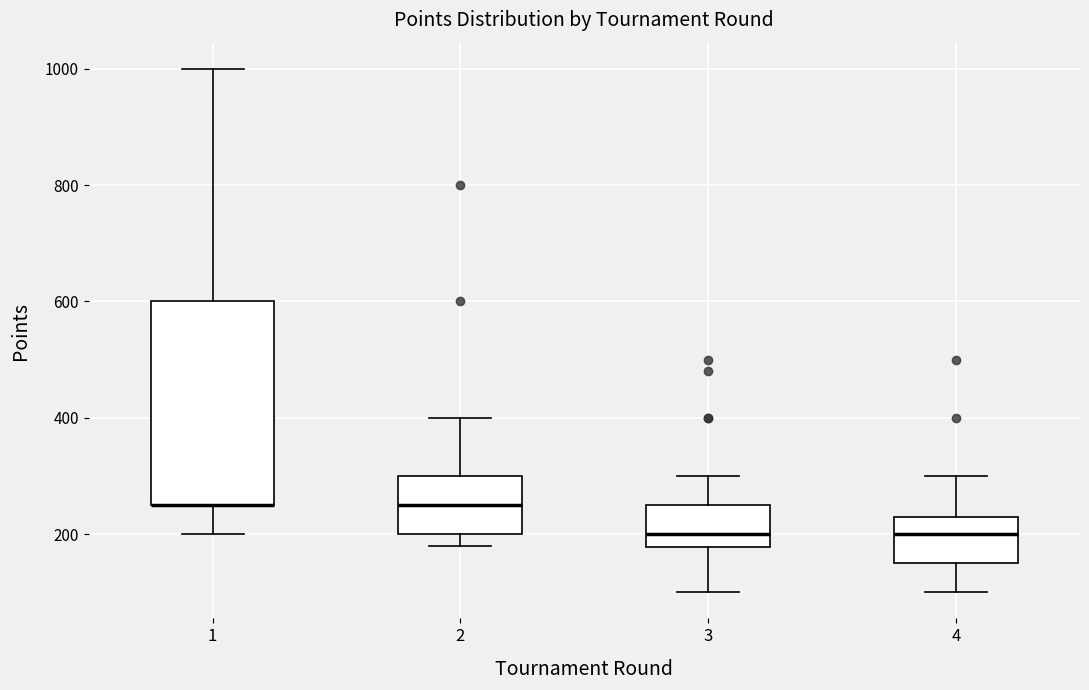

Where is the upper edge of the box at x = 3 on the y-axis? The values are not printed on the chart, so give them approximately, as read against the axis.

260